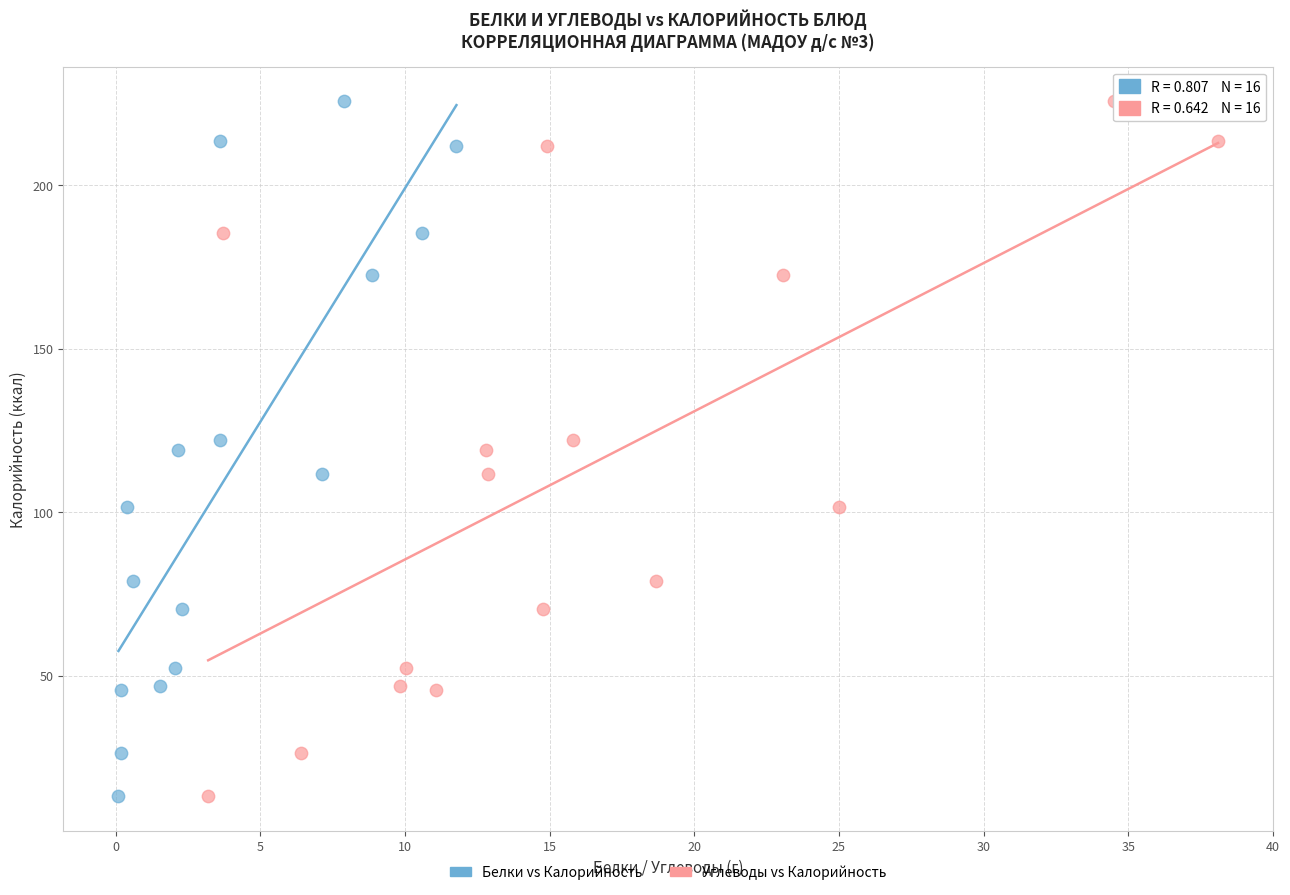

What are all the series names shown in the legend?

Белки vs Калорийность, Углеводы vs Калорийность